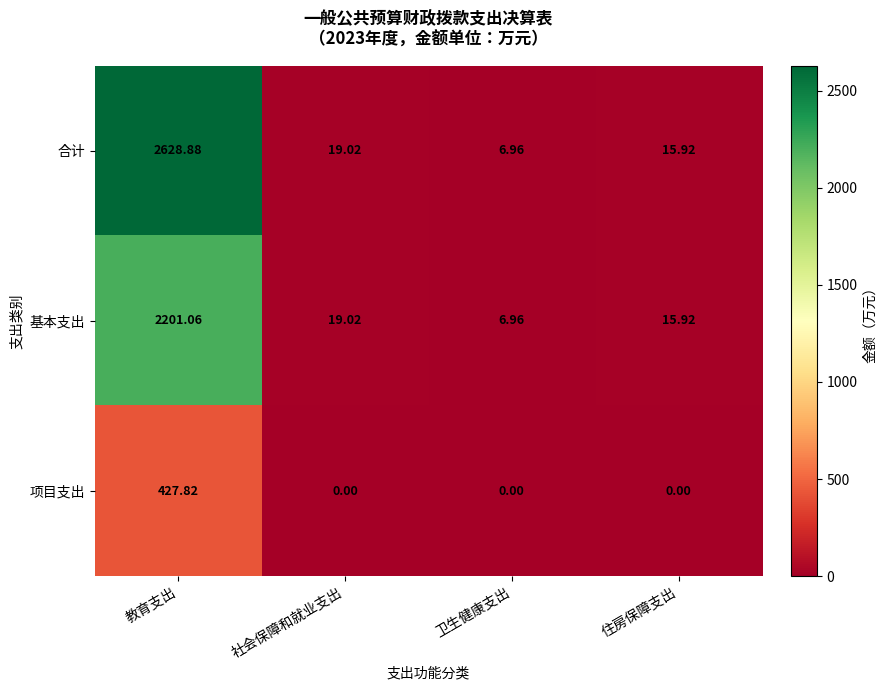

At which category is the sum across all series the highest?

教育支出